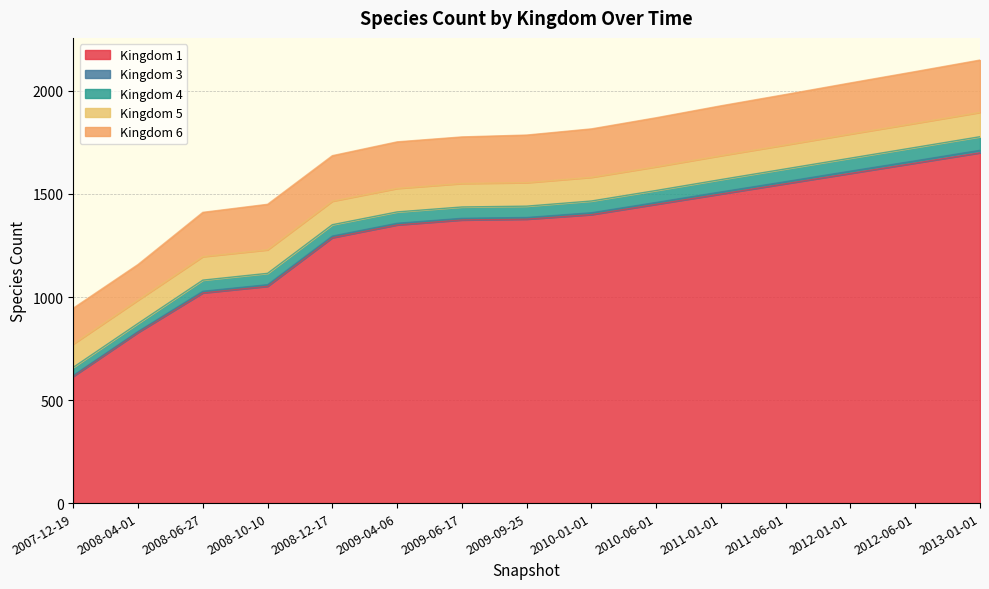

What is the value of the 6 point at the 9th from the left?

235